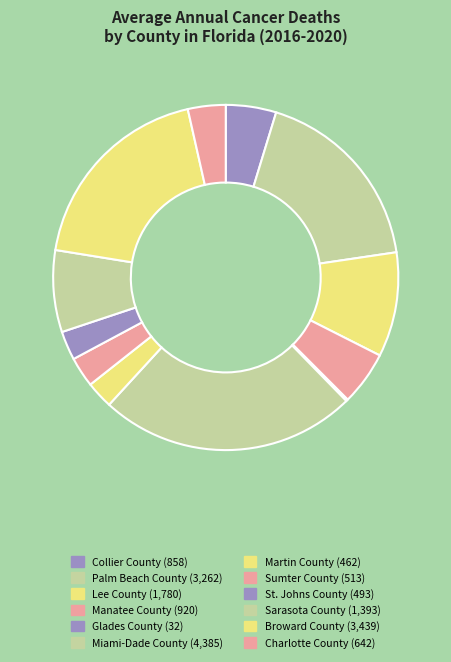

The Manatee County slice represents 16% of the pie. True or false?

False